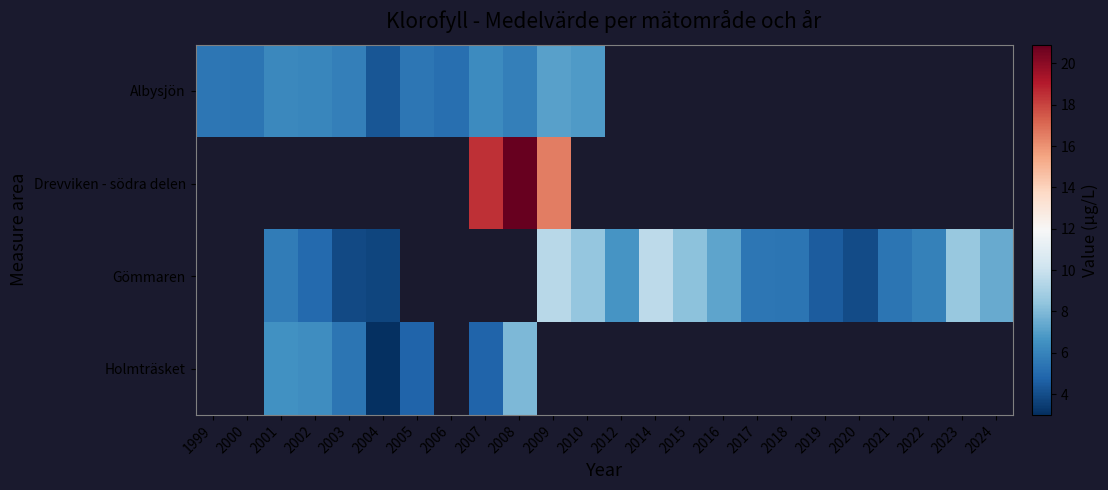

Which category has the lowest value across all series?

2004